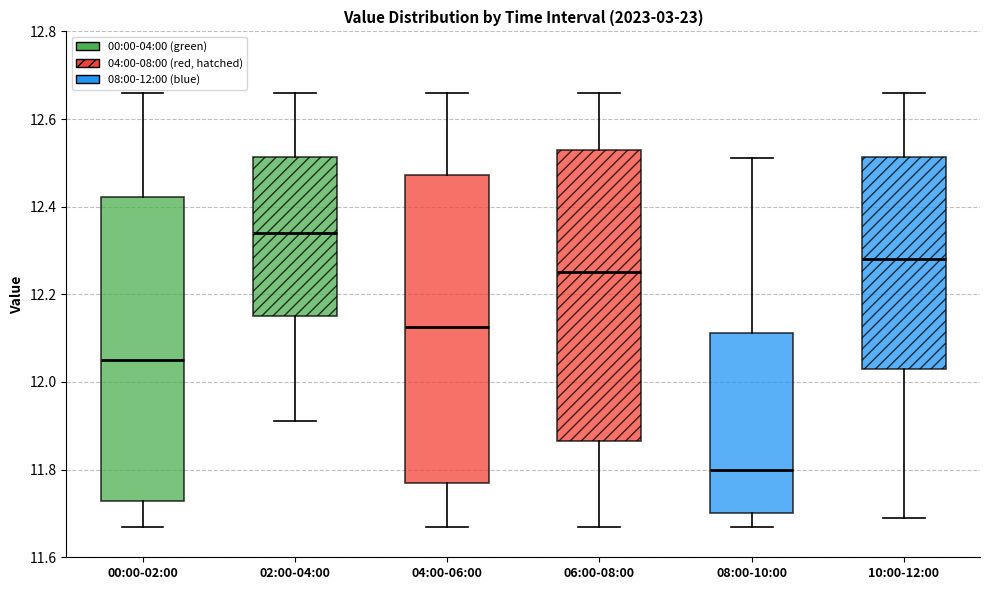

Reading left to right, read every box against the y-axis: the position of its median line, the range the box covers, and the ends of its whiskers. The values are not printed on the chart, so give them approximately, as read against the axis.

00:00-02:00: median 12.06, box 11.72 to 12.42, whiskers 11.68 to 12.66
02:00-04:00: median 12.34, box 12.16 to 12.52, whiskers 11.92 to 12.66
04:00-06:00: median 12.12, box 11.78 to 12.48, whiskers 11.68 to 12.66
06:00-08:00: median 12.26, box 11.86 to 12.54, whiskers 11.68 to 12.66
08:00-10:00: median 11.80, box 11.70 to 12.12, whiskers 11.68 to 12.52
10:00-12:00: median 12.28, box 12.04 to 12.52, whiskers 11.70 to 12.66